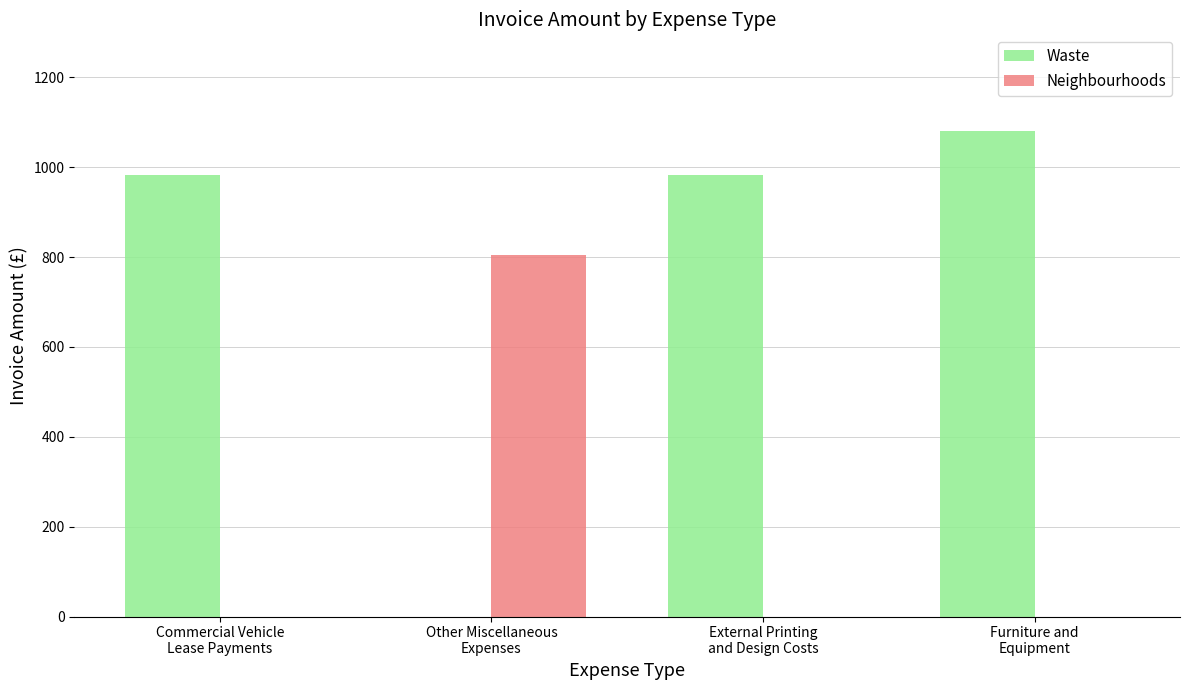

The value of Waste at Other Miscellaneous
Expenses is -731.5. True or false?

False